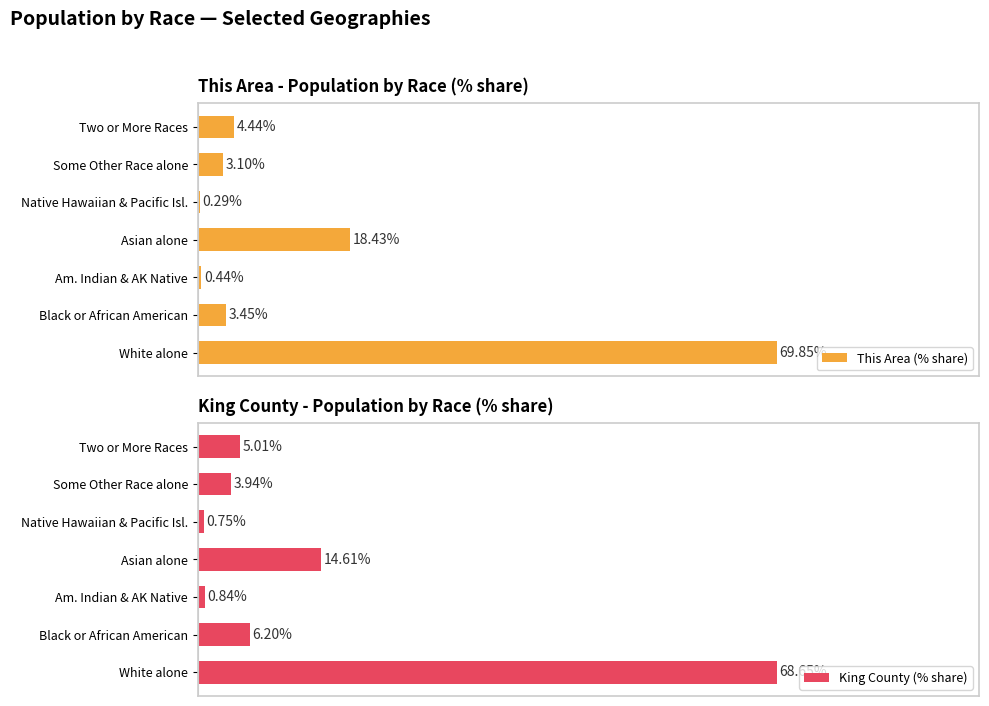

Where is King County (% share) nearest to the value 34?

Asian alone